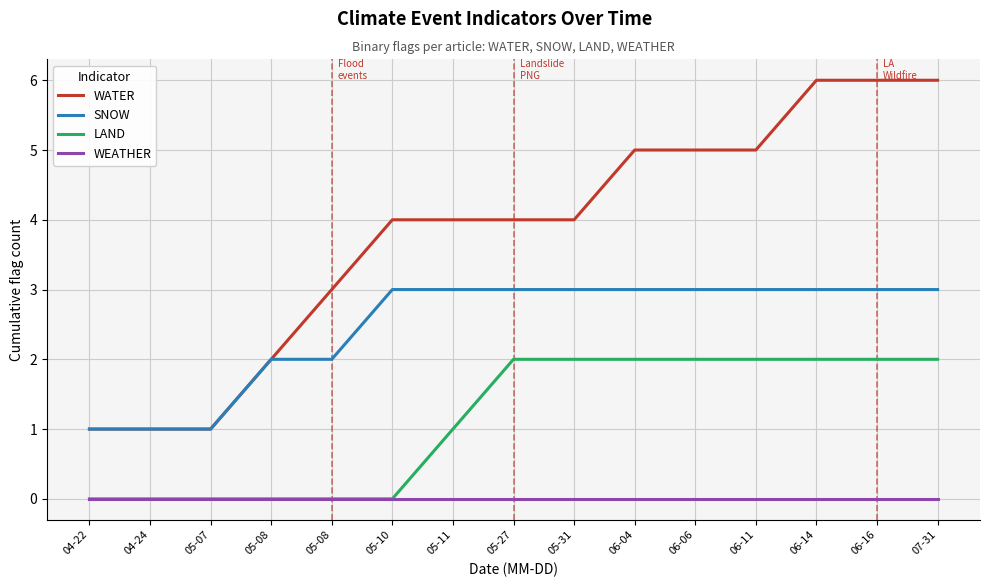

What is the spread (max minus min) of values at 06-11?

5